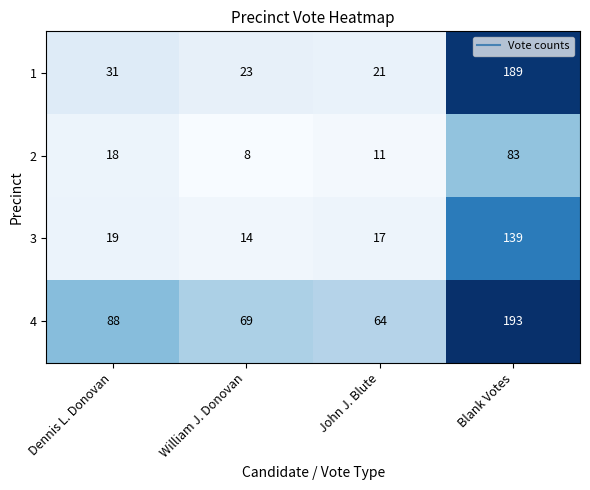

Which series has the largest range (max minus min)?

1